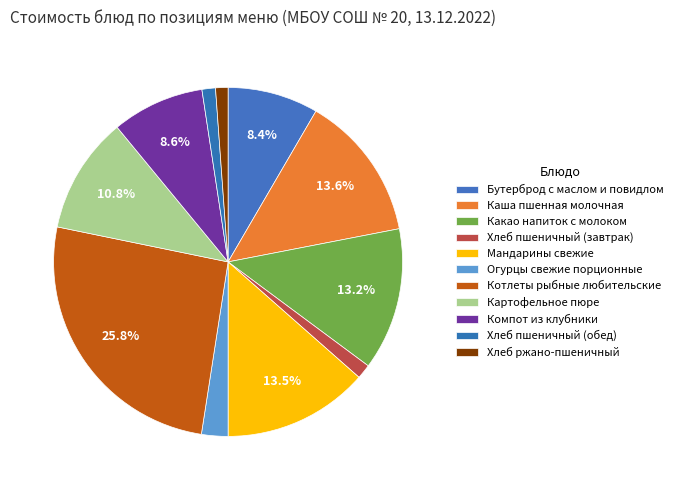

To the nearest percent, what is the difference between the Хлеб ржано-пшеничный and Огурцы свежие порционные slice percentages?

1%